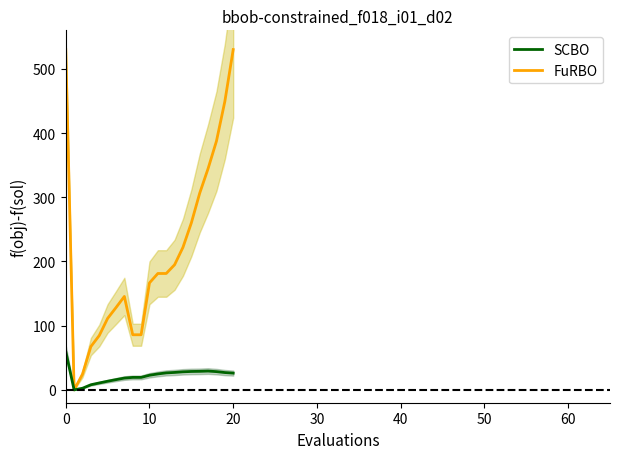

What is the sum of the SCBO values at 16 and 19?

55.9